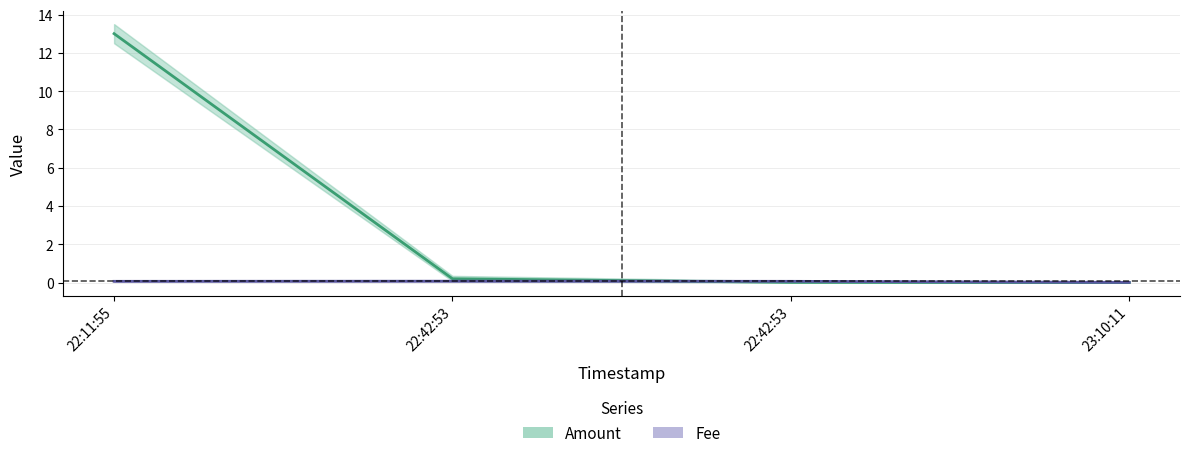

At which category is the sum across all series the highest?

22:11:55